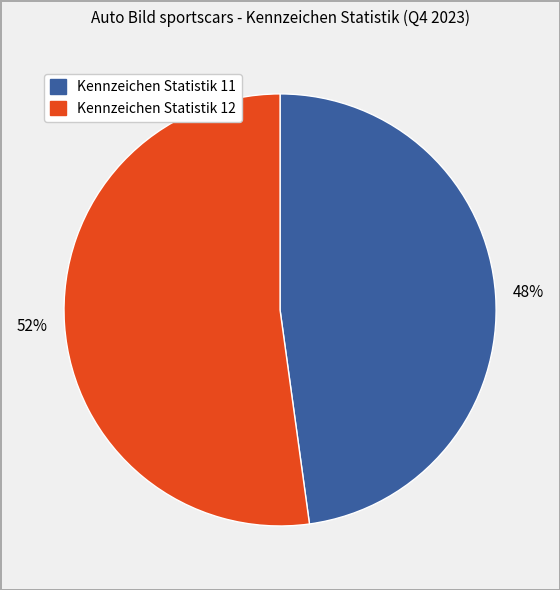

Approximately how many times larger is the value at Kennzeichen Statistik 11 compared to Kennzeichen Statistik 12?

0.9